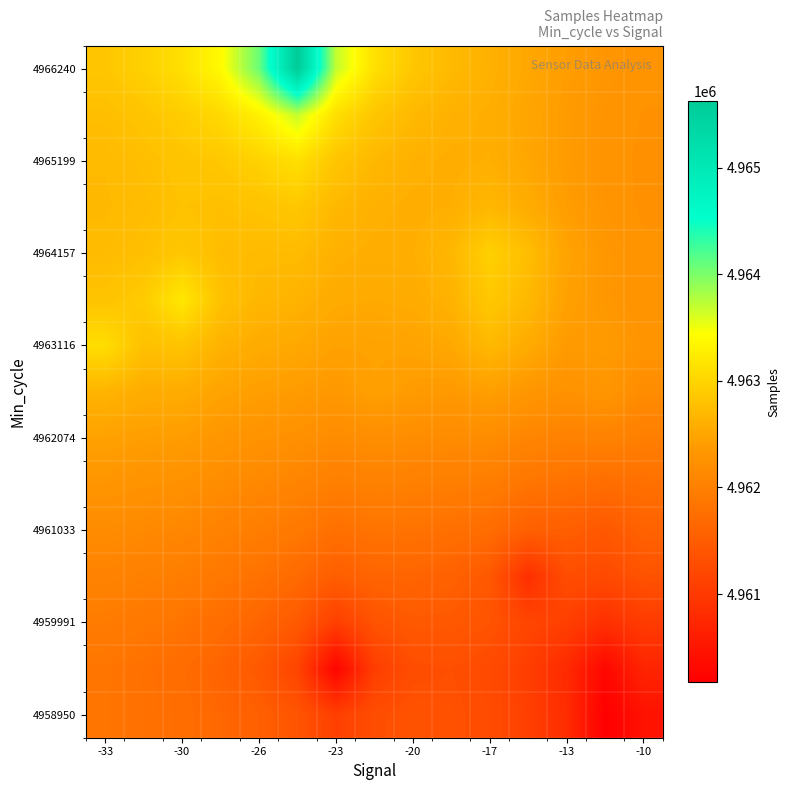

At which category is the sum across all series the highest?

-17